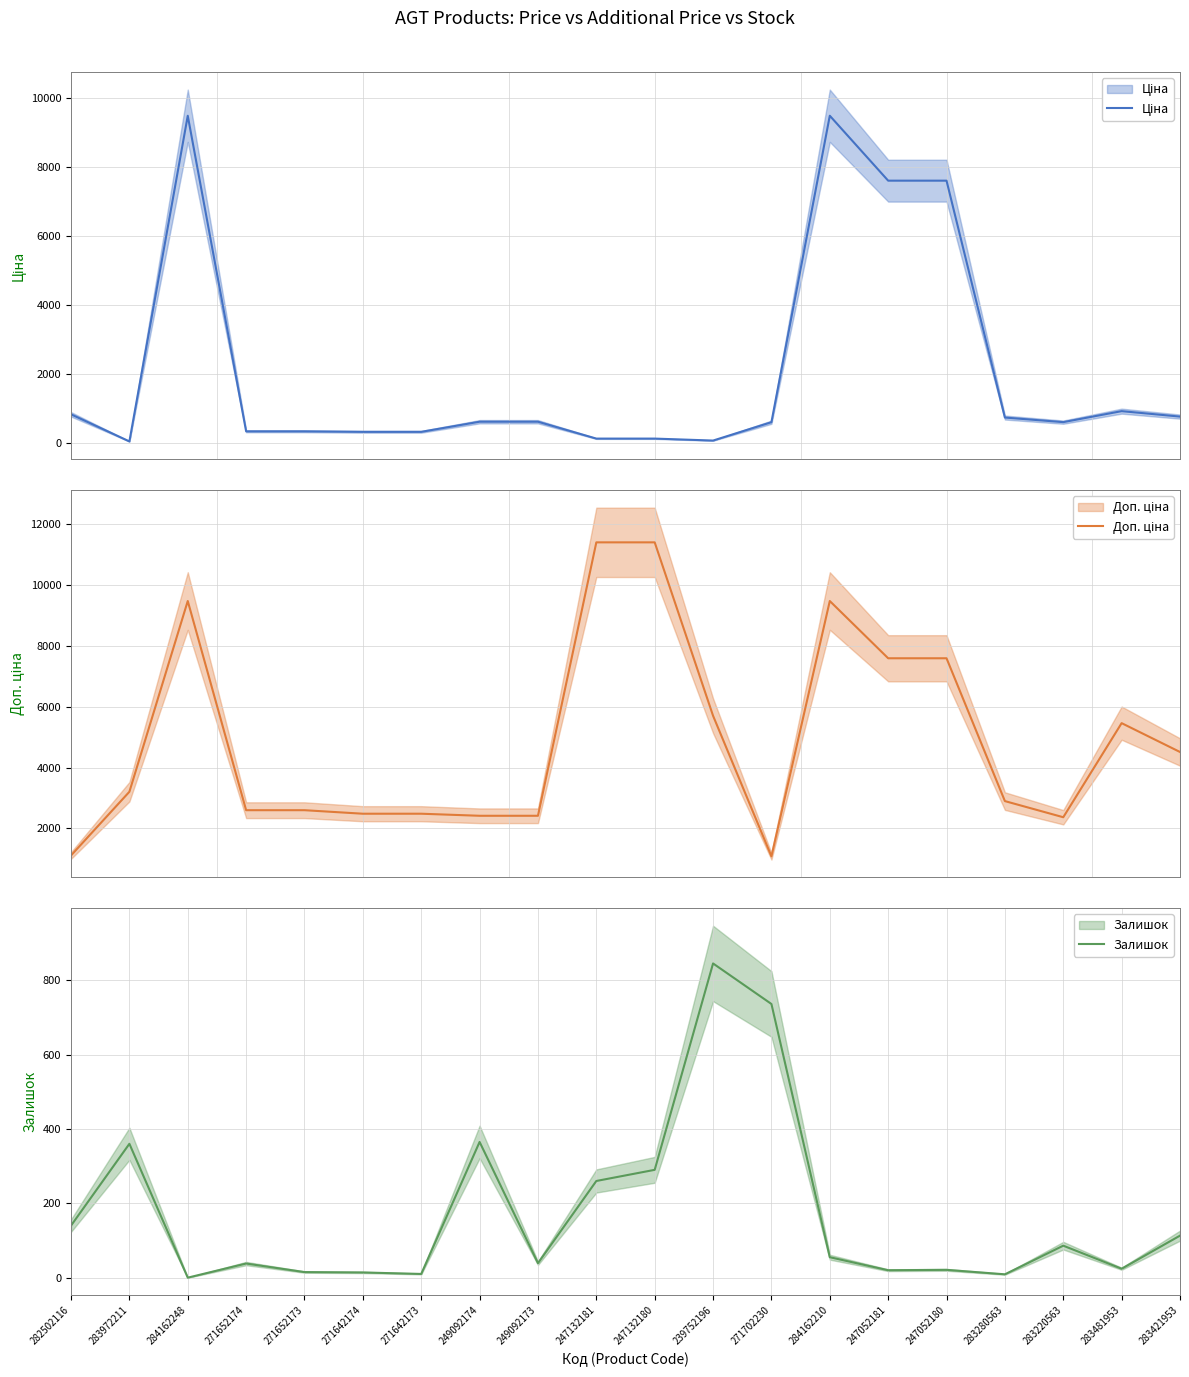

List the series in order of their overall mean, lowest first.

Залишок, Ціна, Доп. ціна